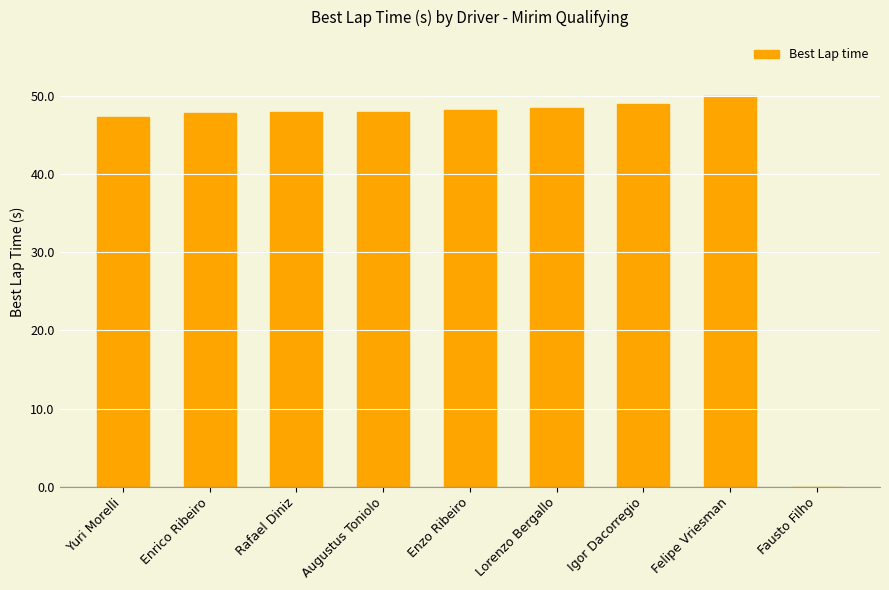

True or false: the data shows 47.9 at Enrico Ribeiro.

True